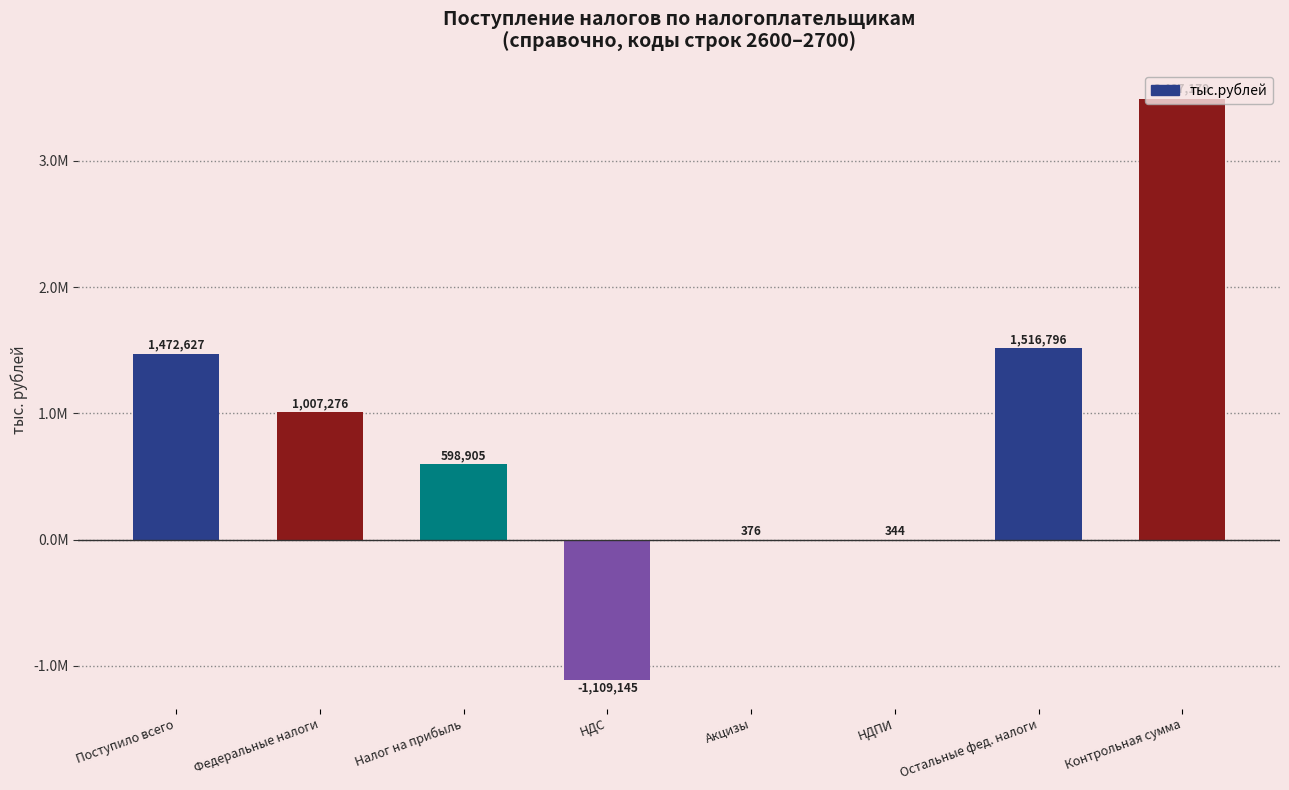

Approximately how many times larger is the value at Остальные фед. налоги compared to НДПИ?

4409.3